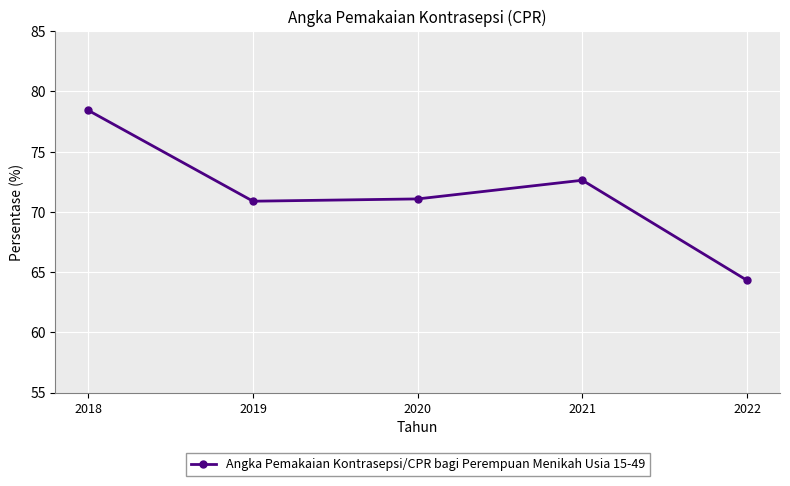

Reading left to right, what are all the values shown in this chart?

2018=78.4	2019=70.9	2020=71.1	2021=72.6	2022=64.3